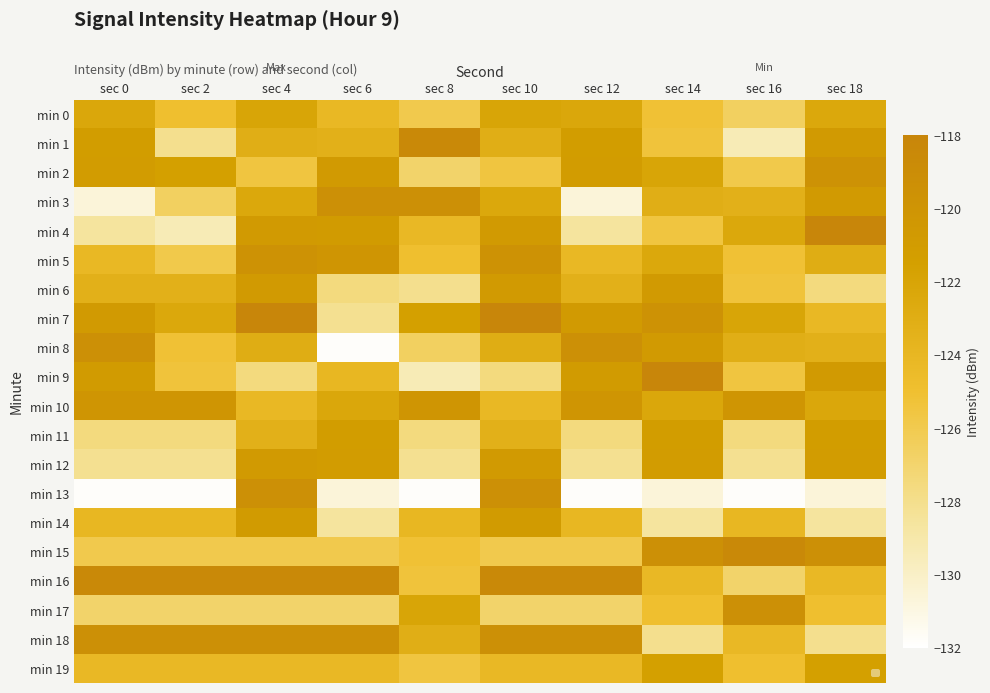

Which series has the largest total across all categories?

min 16